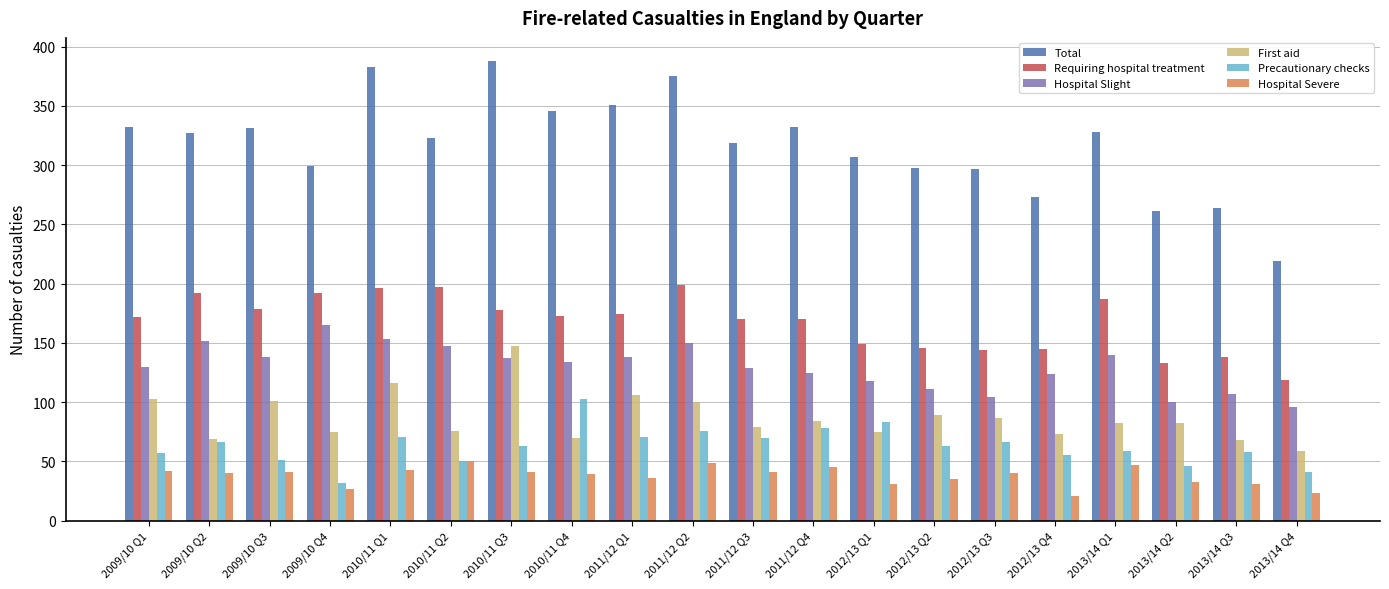

Rank the series by their maximum value, from lowest to highest.

Hospital Severe, Precautionary checks, First aid, Hospital Slight, Requiring hospital treatment, Total